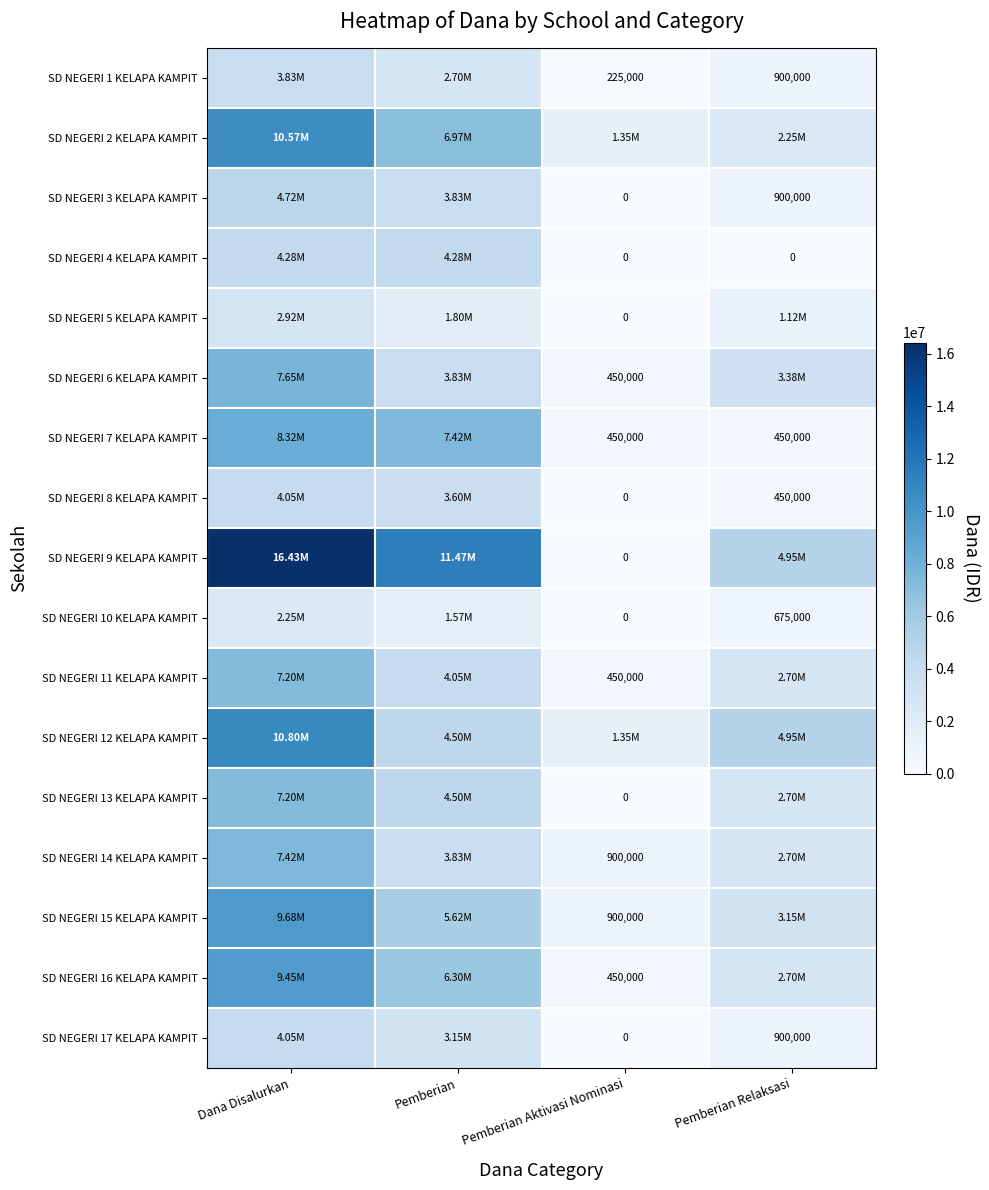

How many series are shown in this chart?

17